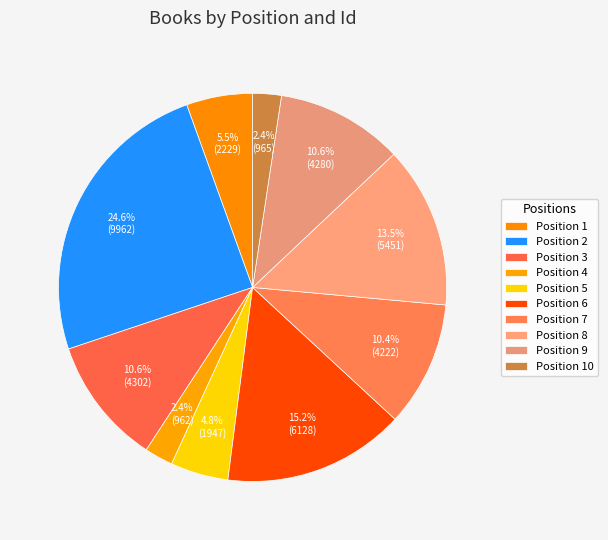

How many slices are in this pie chart?

10